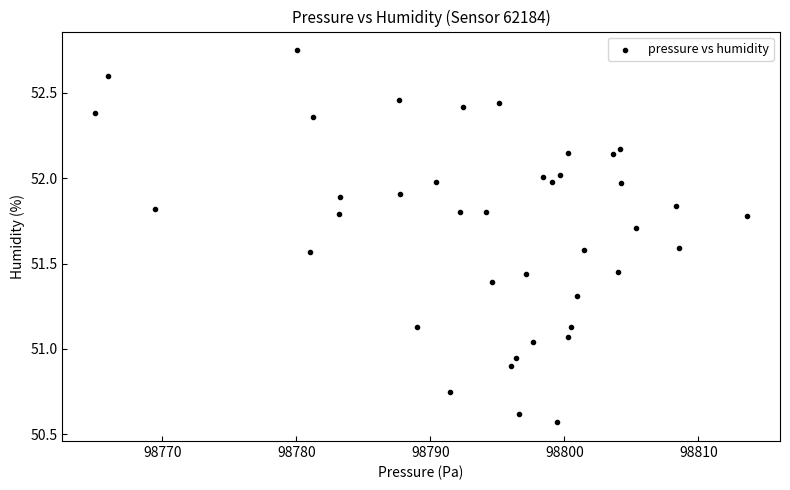

What is the range of Y values (max minus min)?

2.2